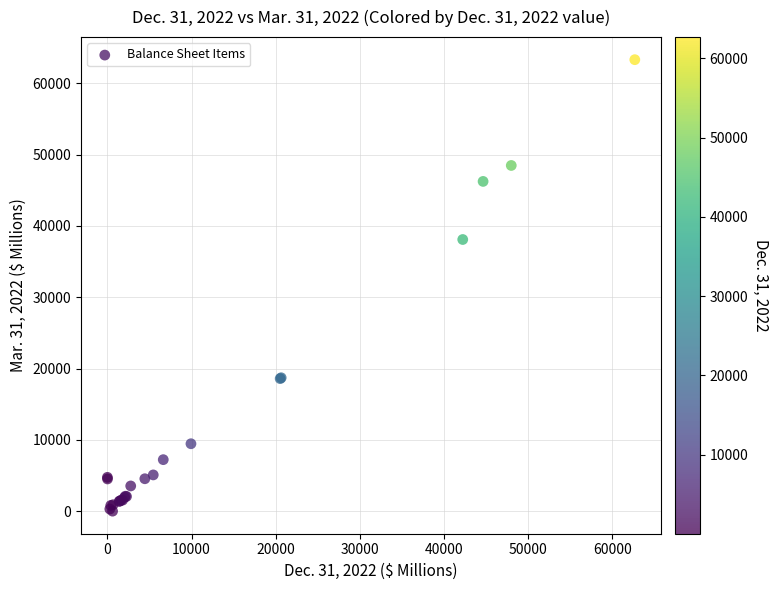

What Y value in the scatter plot is closest to 31649?

38086